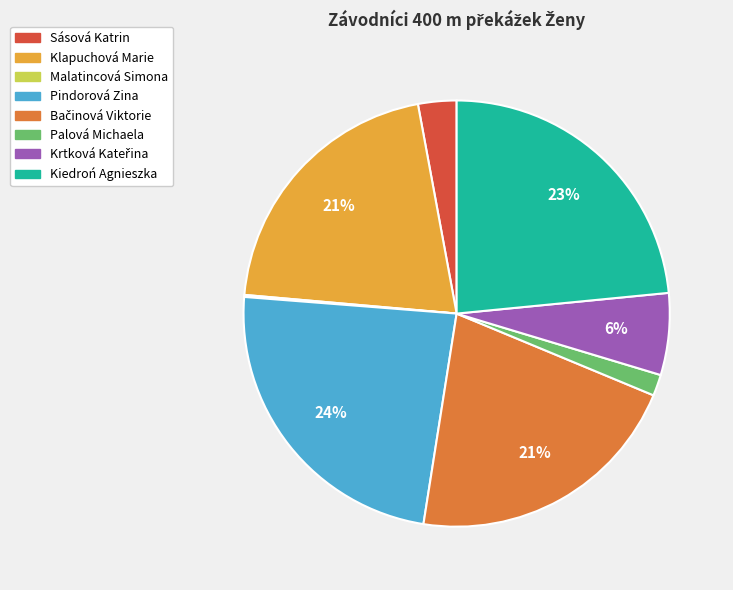

Is Sásová Katrin the majority of the pie?

No